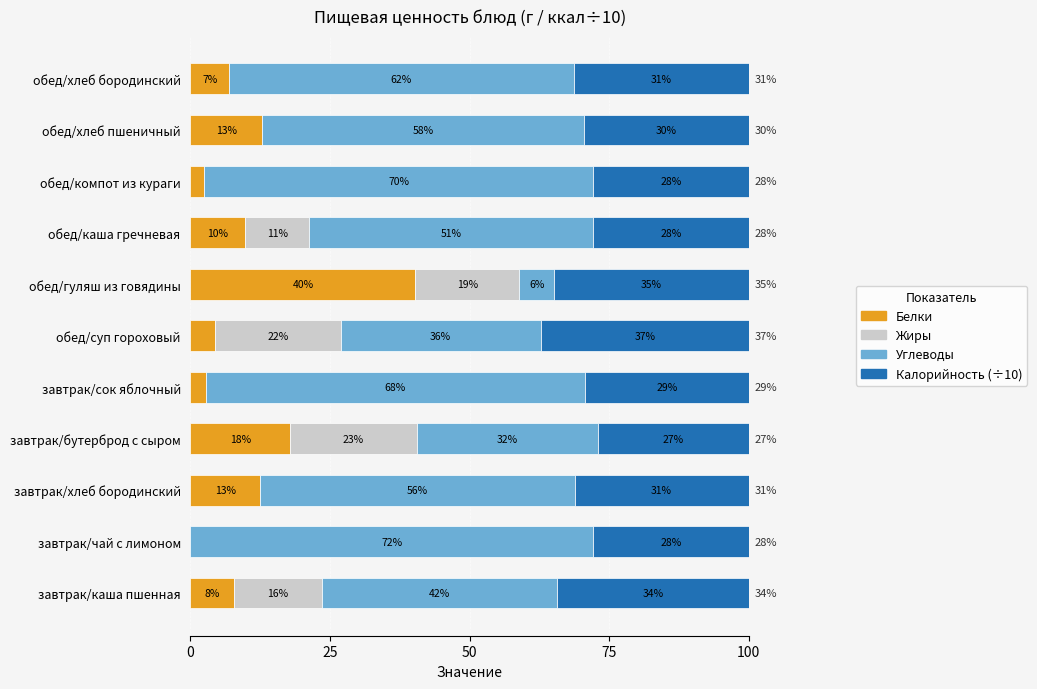

What are all the series names shown in the legend?

Белки, Жиры, Углеводы, Калорийность (÷10)